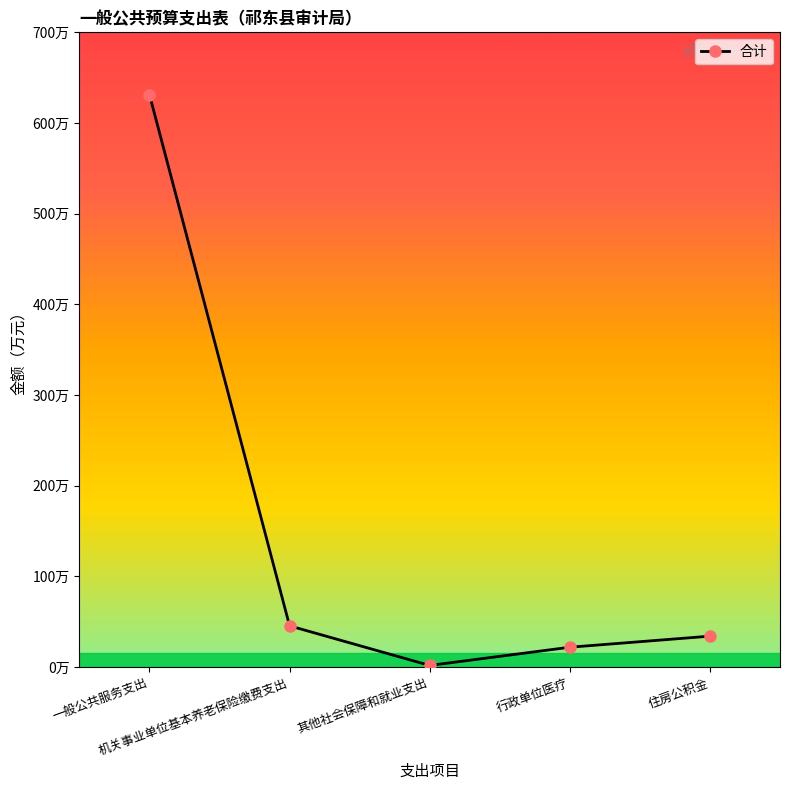

Rank the categories by value from lowest to highest.

其他社会保障和就业支出, 行政单位医疗, 住房公积金, 机关事业单位基本养老保险缴费支出, 一般公共服务支出